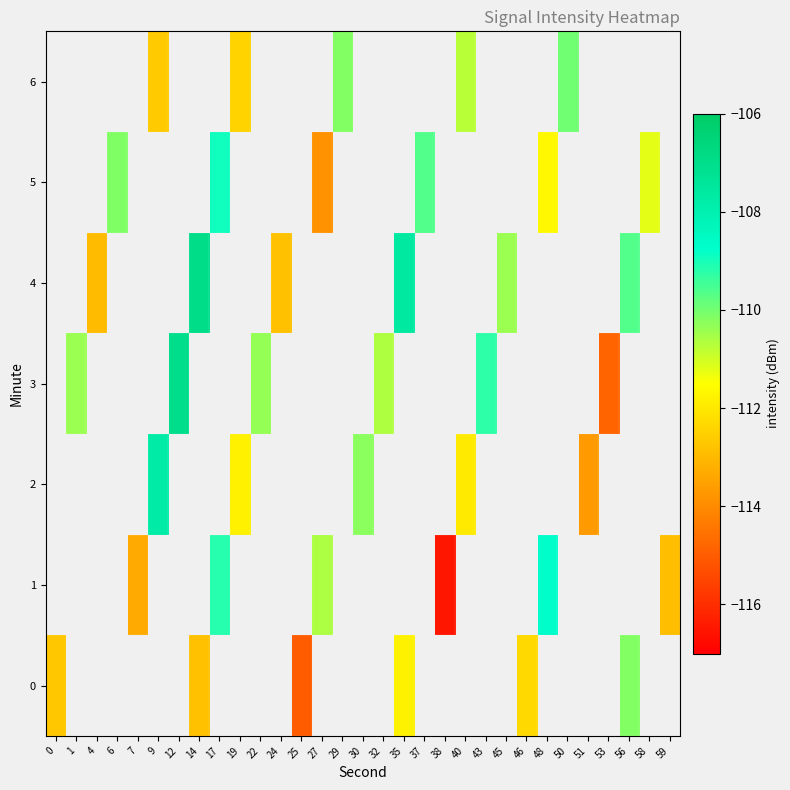

Which label corresponds to the smallest value in the chart?

38